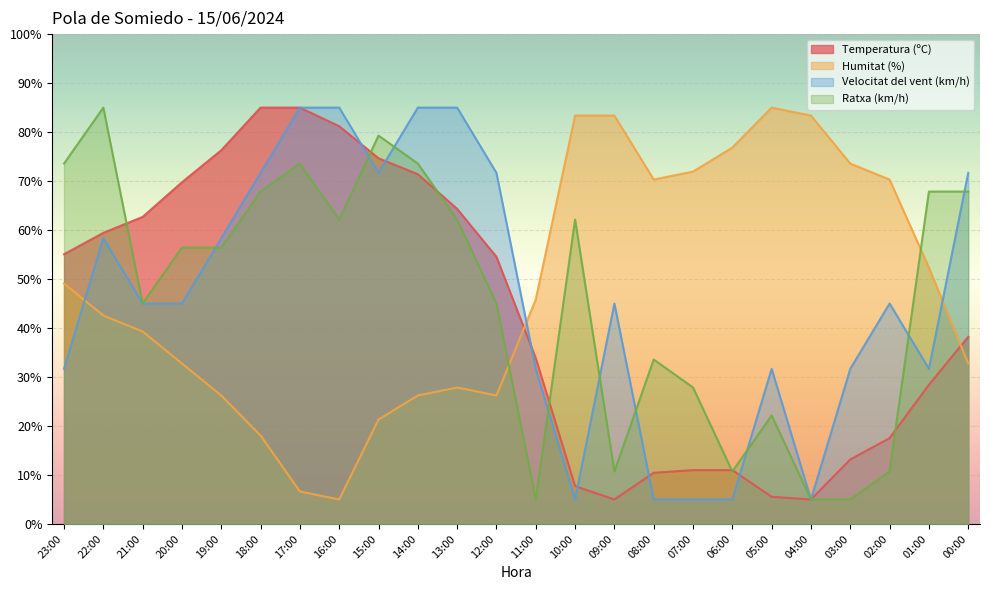

Does the chart display data point markers on the line(s)?

No